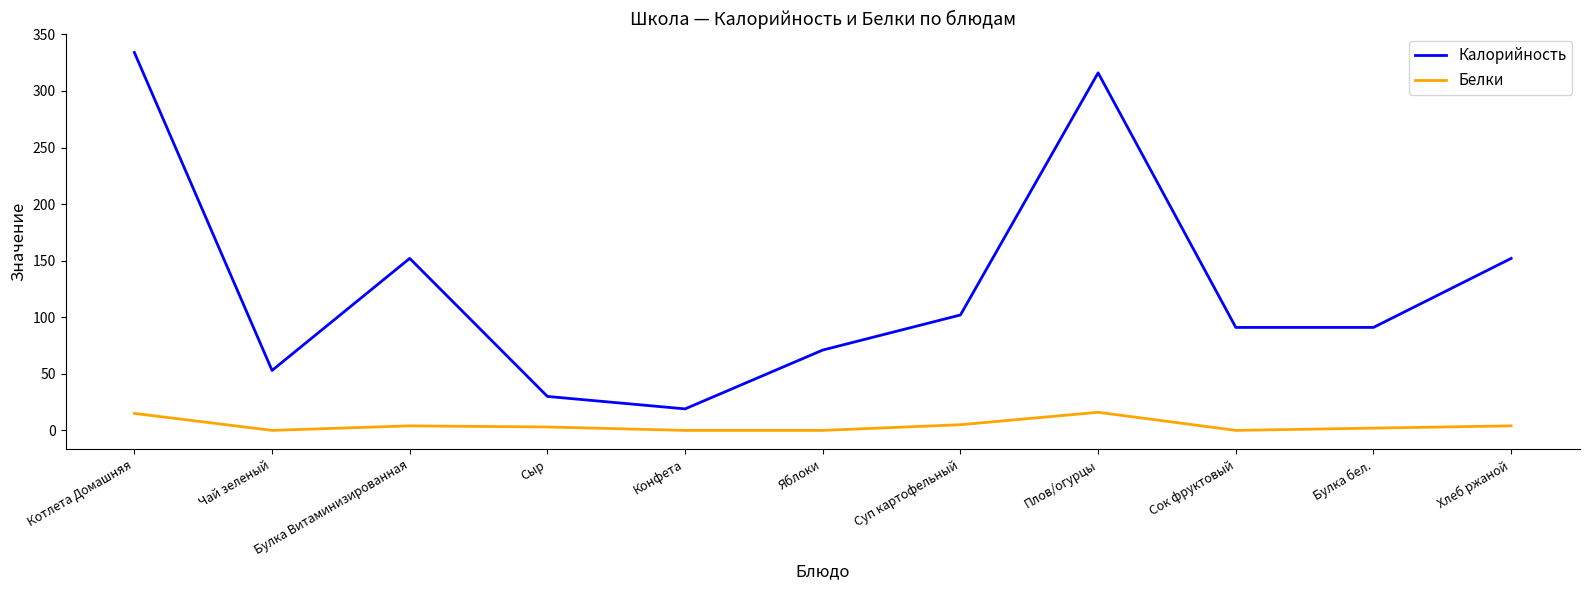

What position from the left is Плов/огурцы?

8